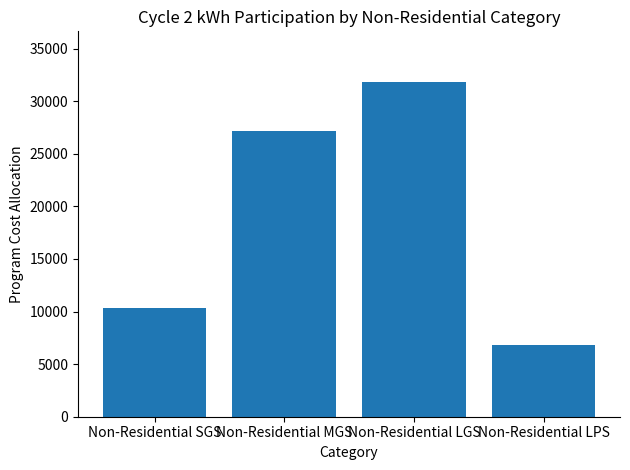

True or false: the data shows 3422.1 at Non-Residential LPS.

False